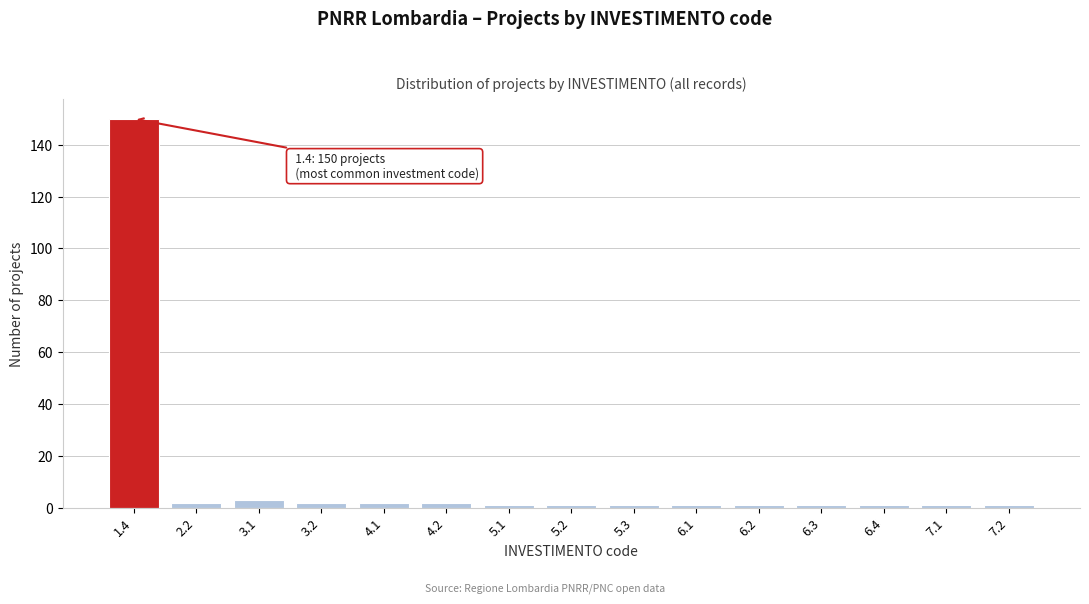

Reading left to right, list all the values displayed in this chart.

150	2	3	2	2	2	1	1	1	1	1	1	1	1	1